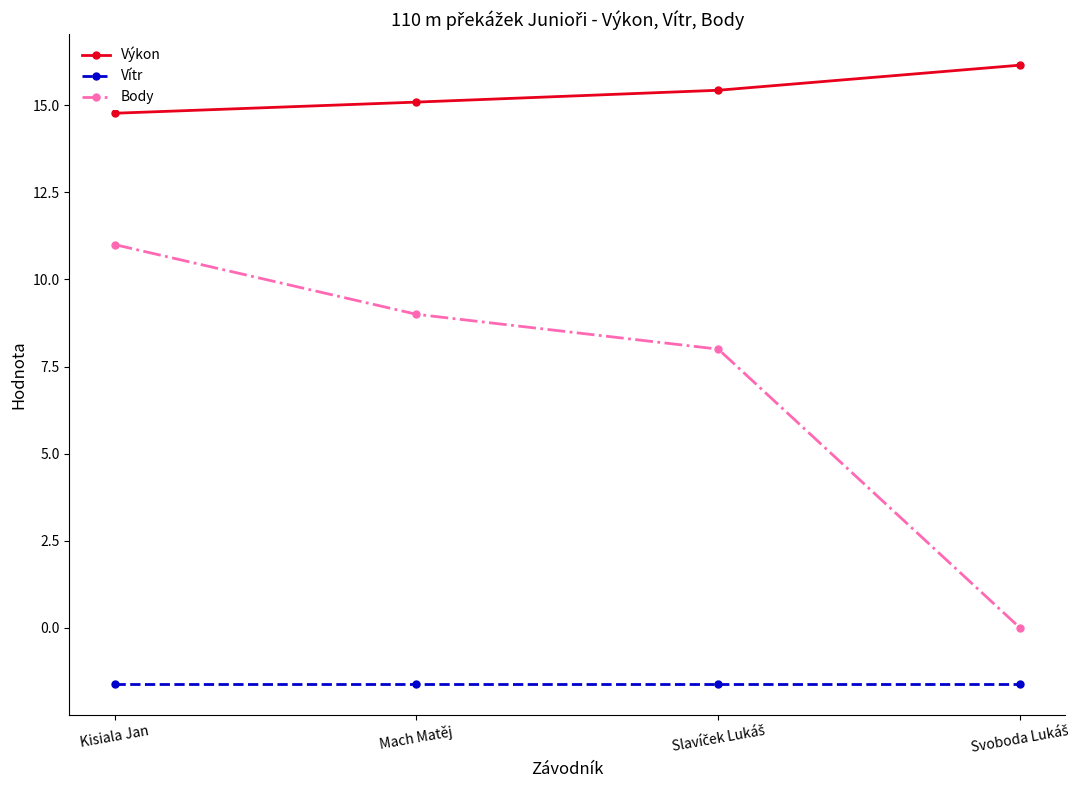

Is it true that Vítr equals -1.6 at Mach Matěj?

True